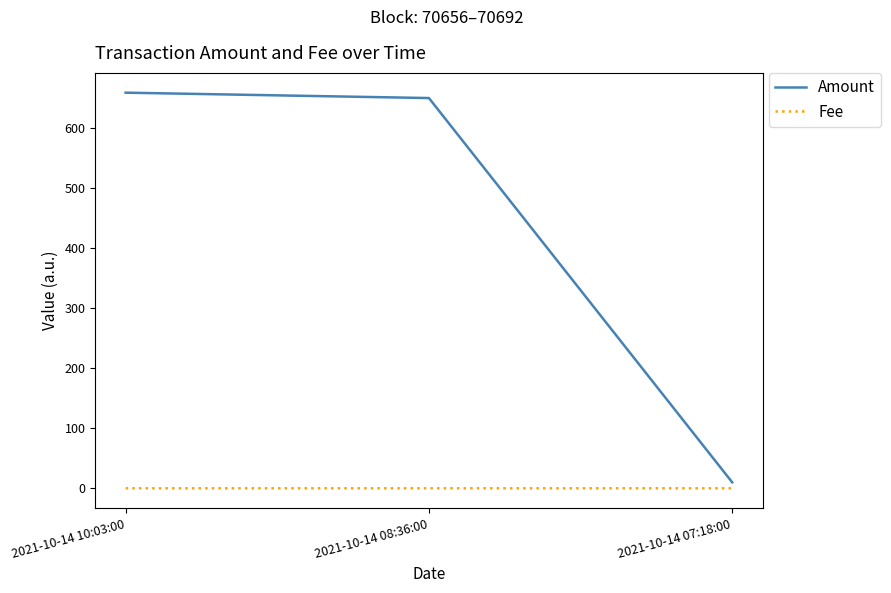

What is the average value of the Amount series?

439.7